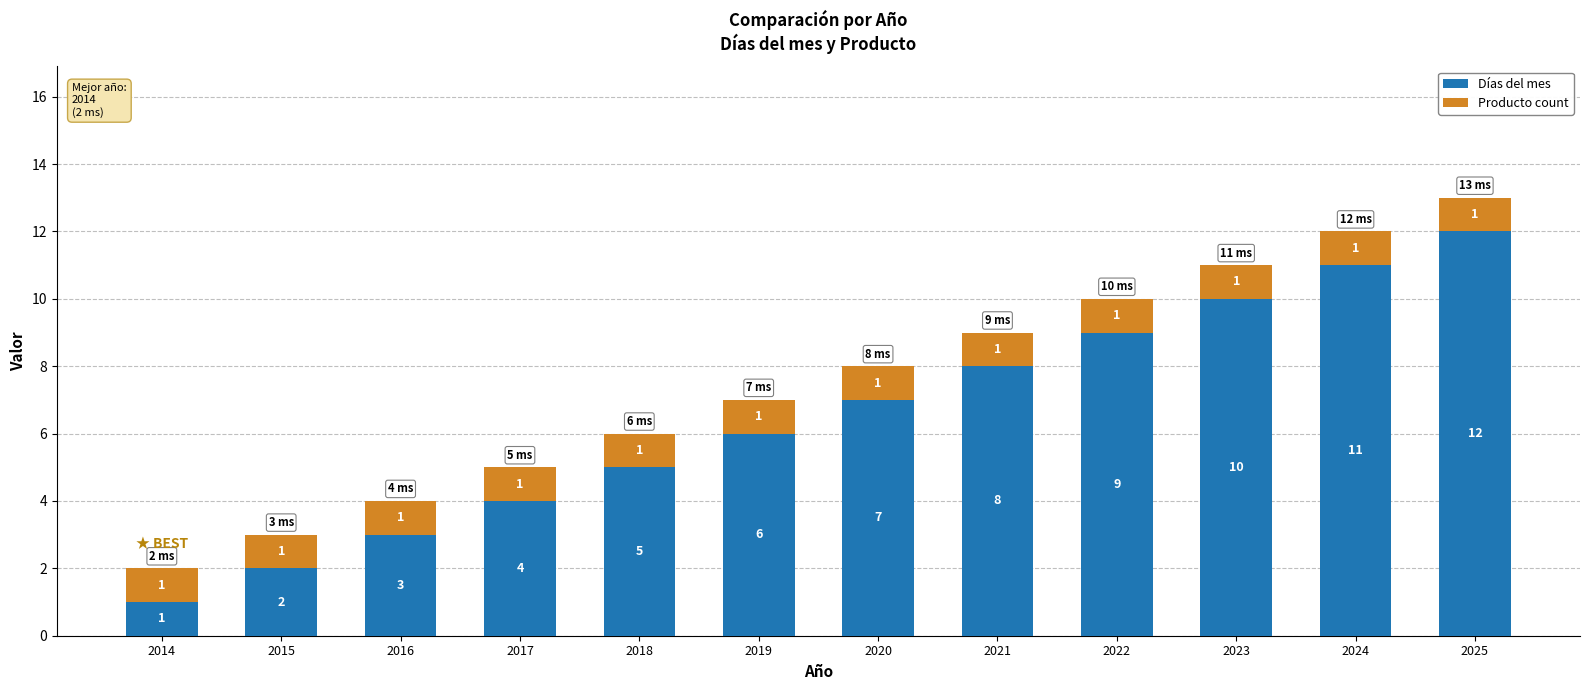

What are all the series names shown in the legend?

Días del mes, Producto count